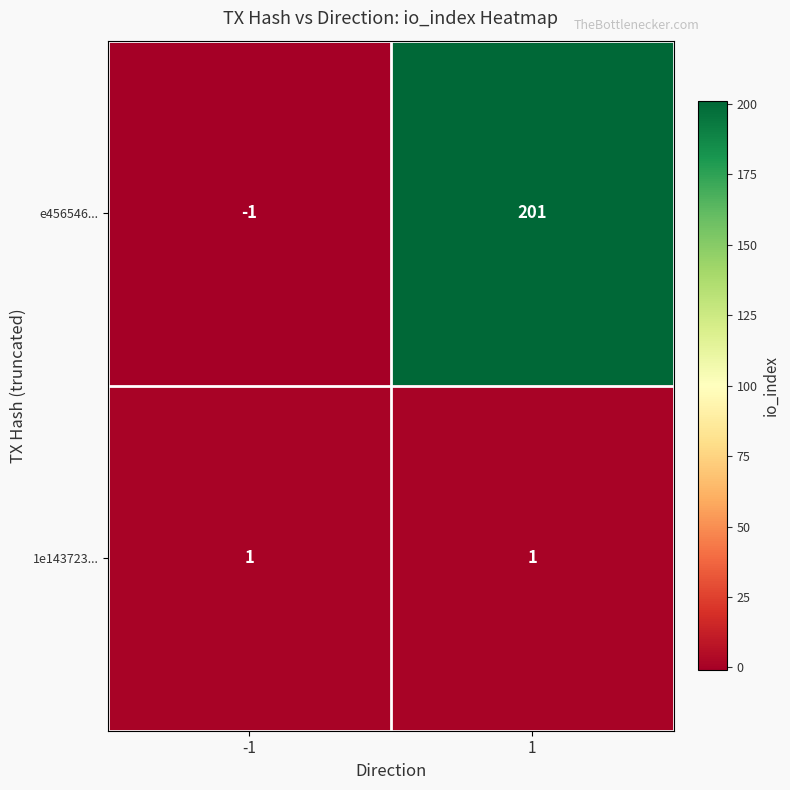

The 1e143723... series shows 1 at -1. True or false?

True